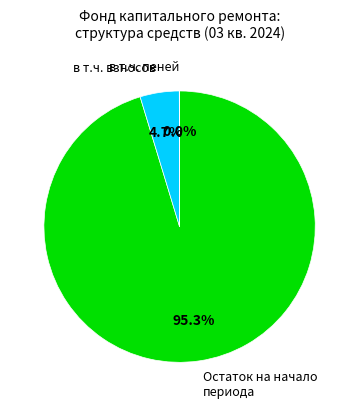

Does any single category account for the majority?

Yes